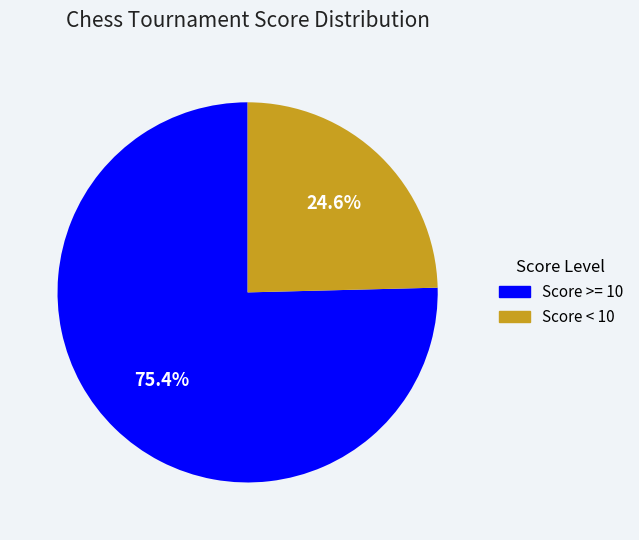

Is the sum of Score >= 10 and Score < 10 greater than half?

Yes